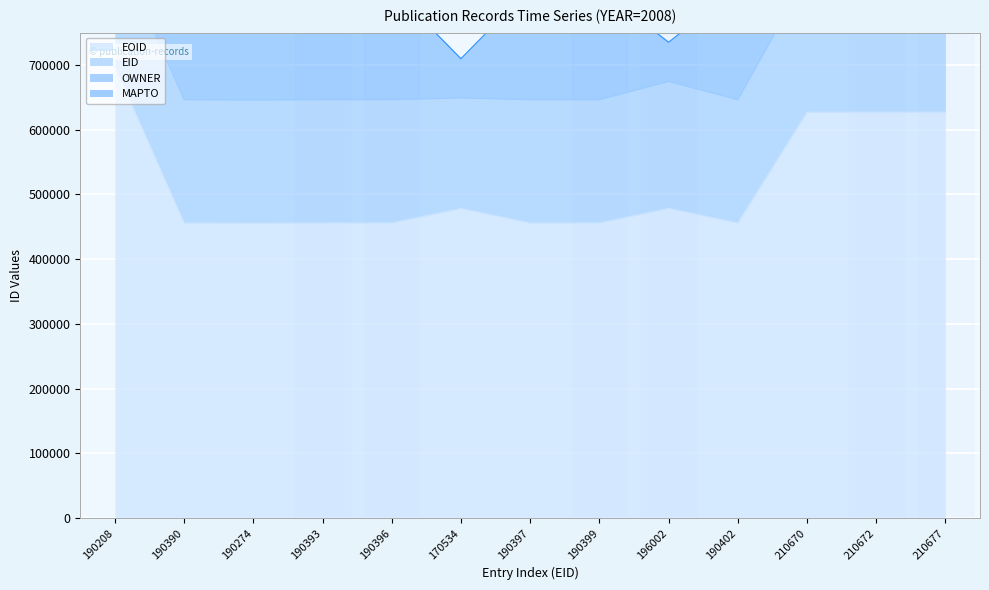

Which category has the highest value across all series?

190208